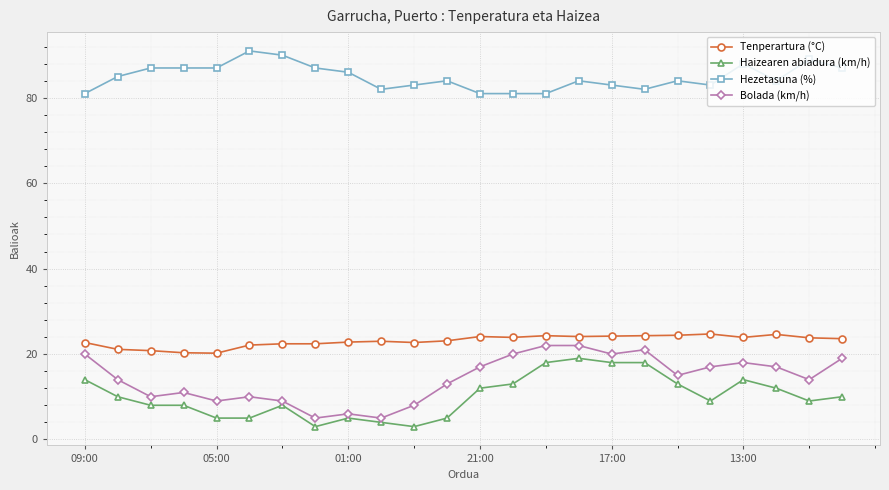

What is the value of the Tenperartura (°C) point at the 13th from the left?

24.1